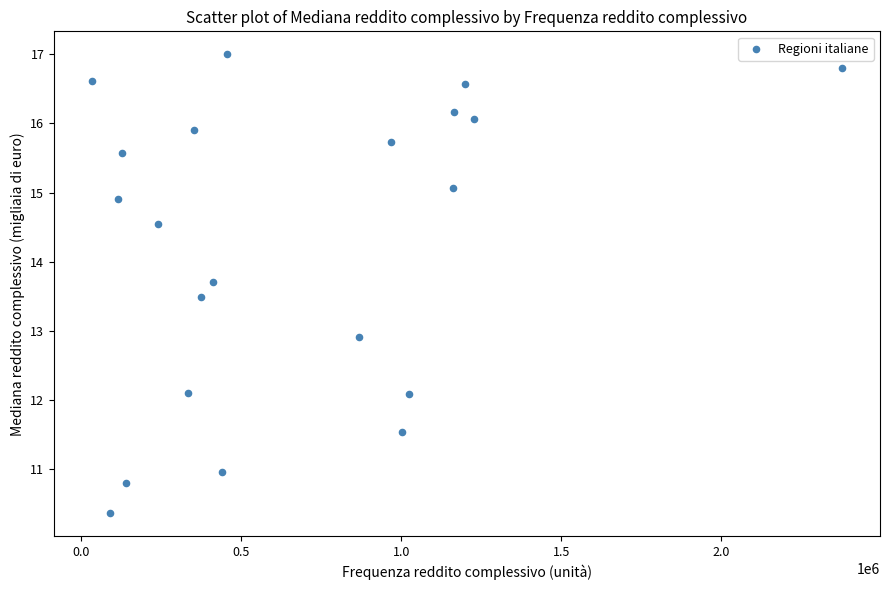

What is the range of Y values (max minus min)?

6.6